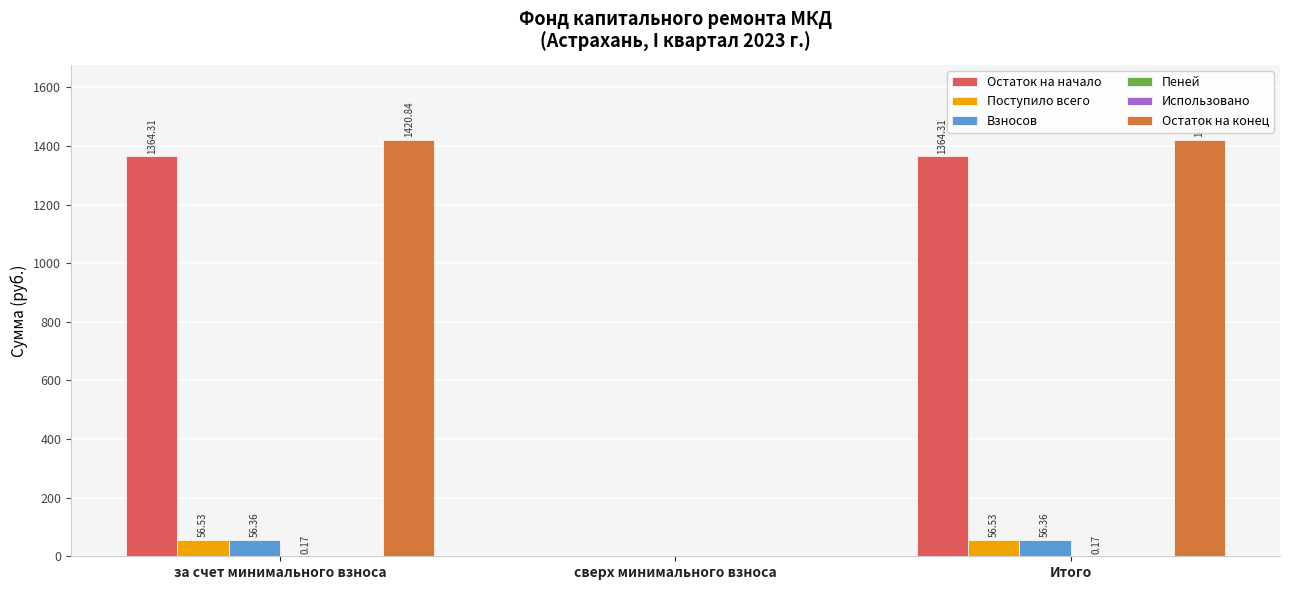

Does the chart contain stacked bars?

No